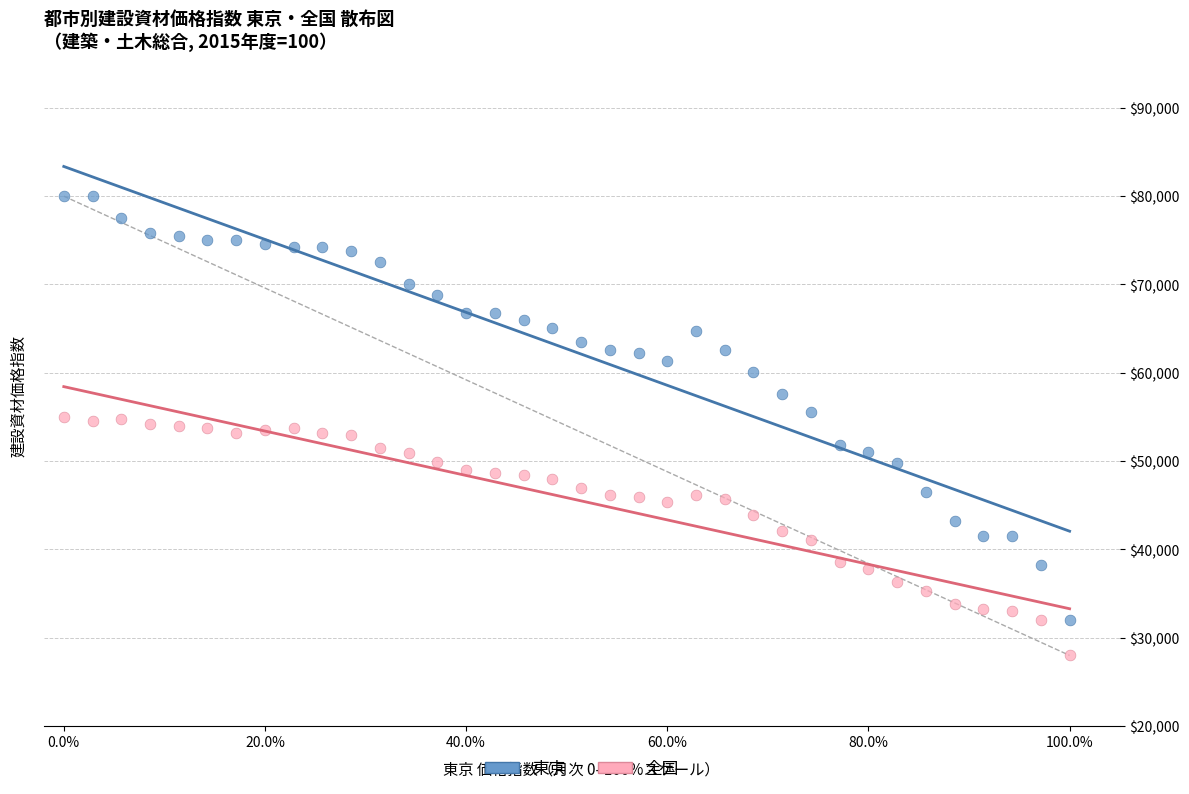

What is the X range (max minus min) for the scatter plot?

1.0